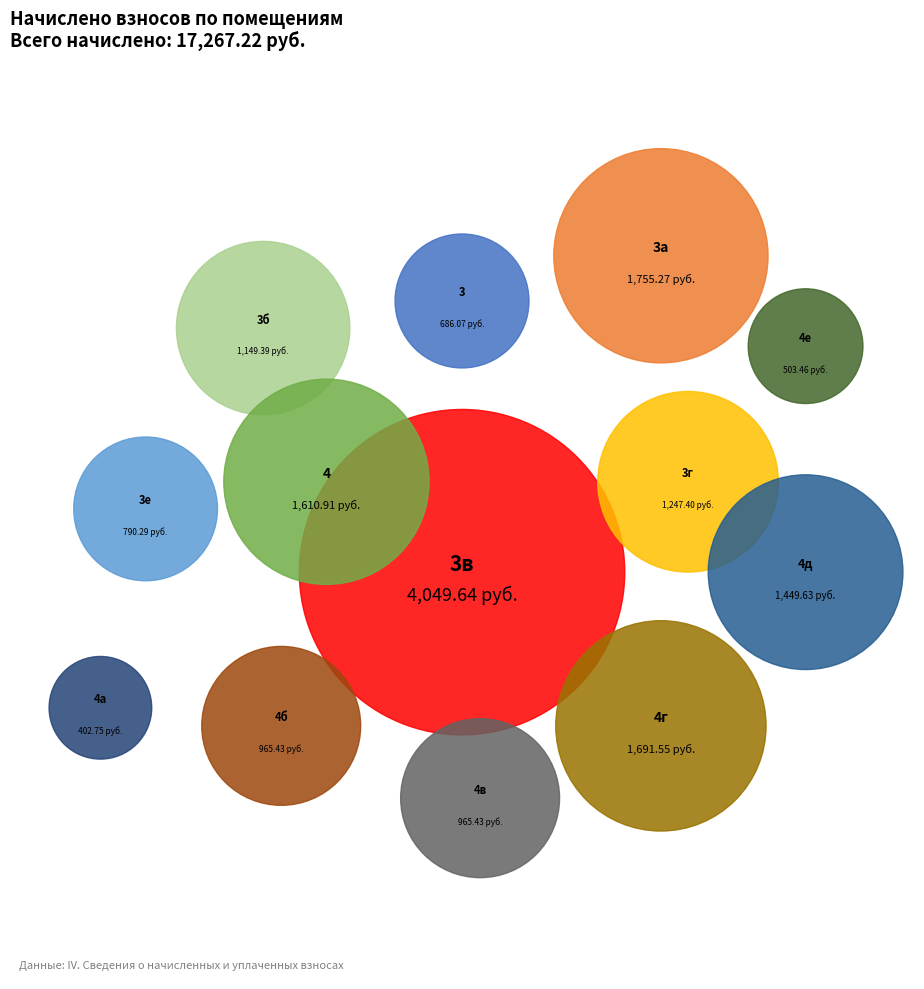

The 4г slice represents 16% of the pie. True or false?

False